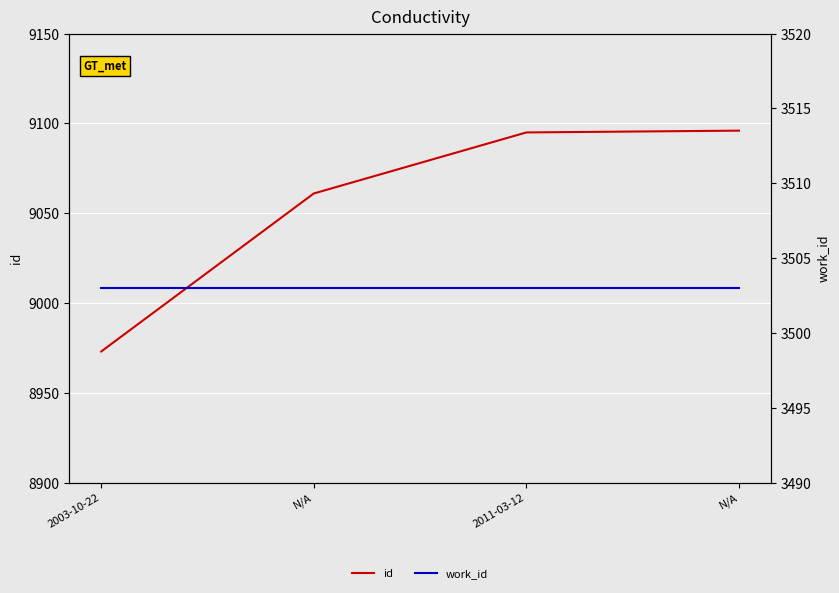

Which series has the largest range (max minus min)?

id